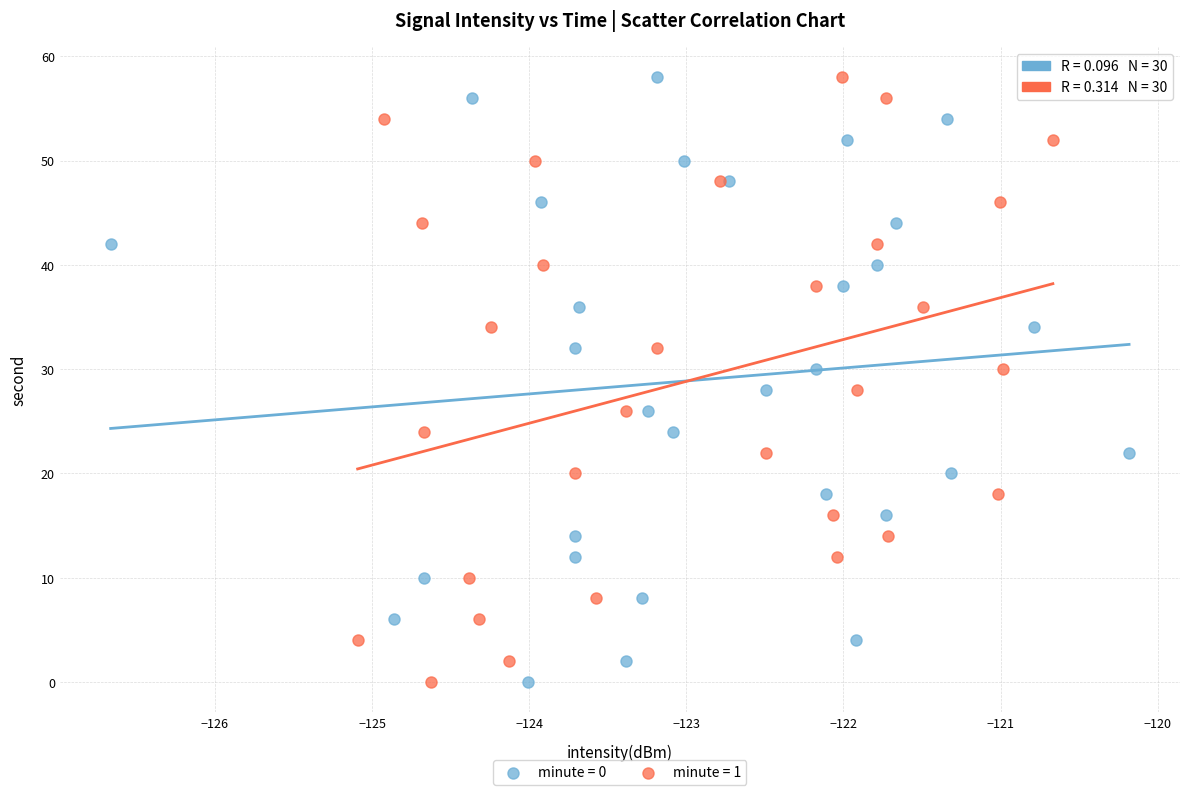

What are all the series names shown in the legend?

minute = 0, minute = 1